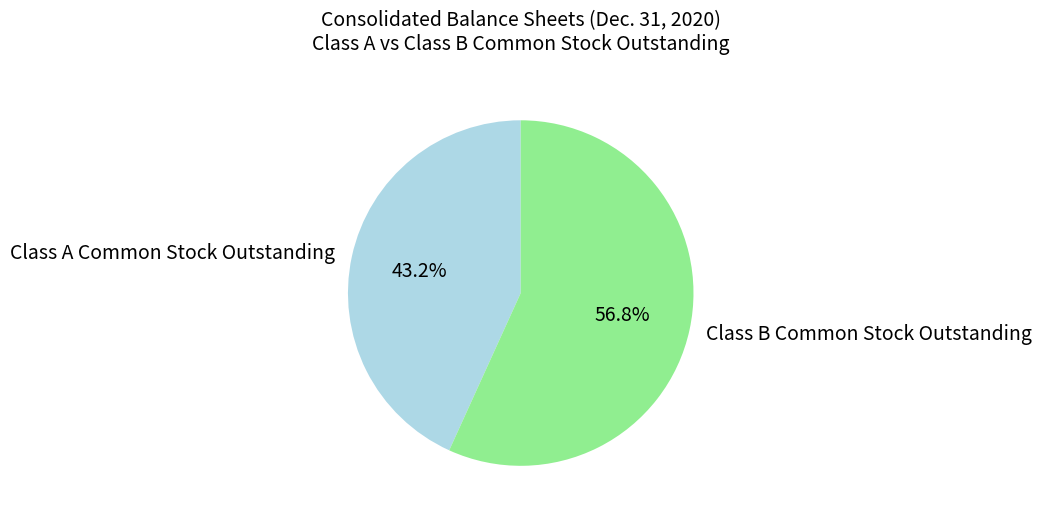

Which category has the smallest portion of the pie?

Class A Common Stock Outstanding